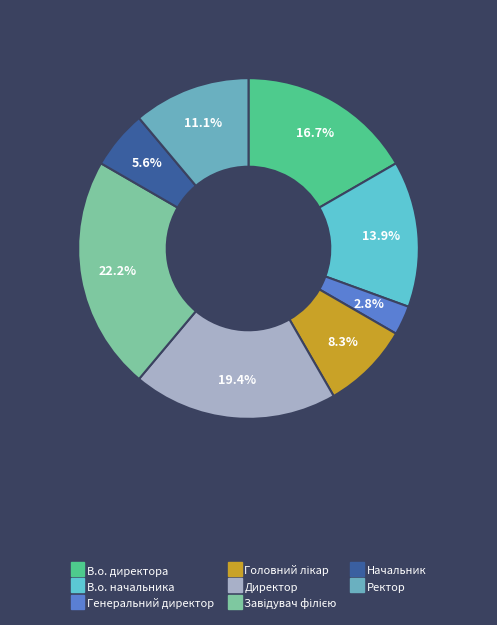

Does any single category account for the majority?

No